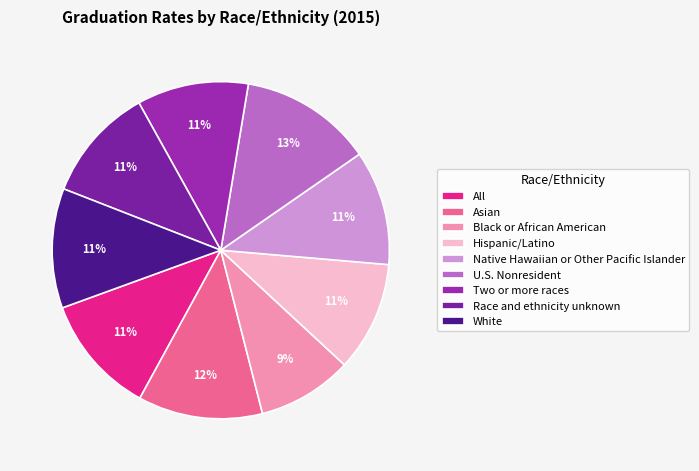

Does Race and ethnicity unknown account for over 50% of the chart?

No